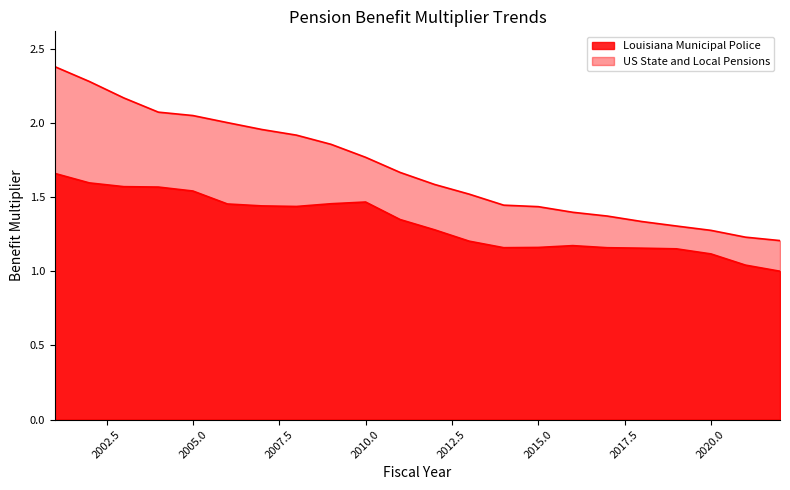

True or false: US State and Local Pensions and Louisiana Municipal Police intersect in this chart.

False